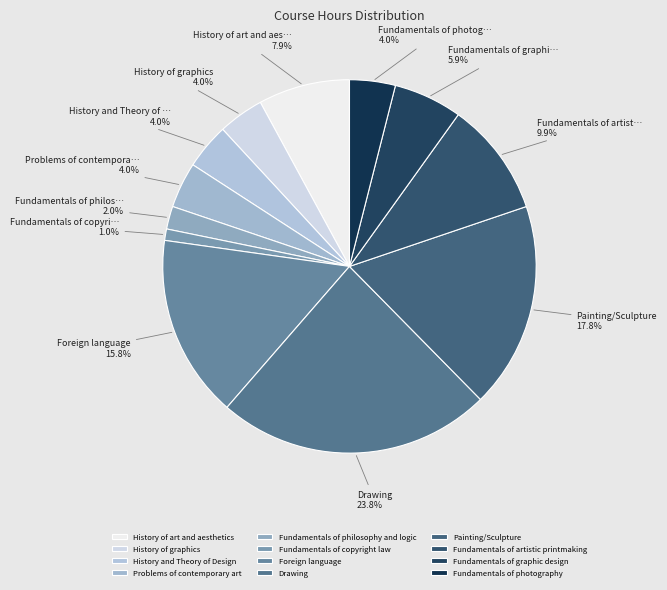

Approximately how many times larger is the value at Drawing compared to Painting/Sculpture?

1.3